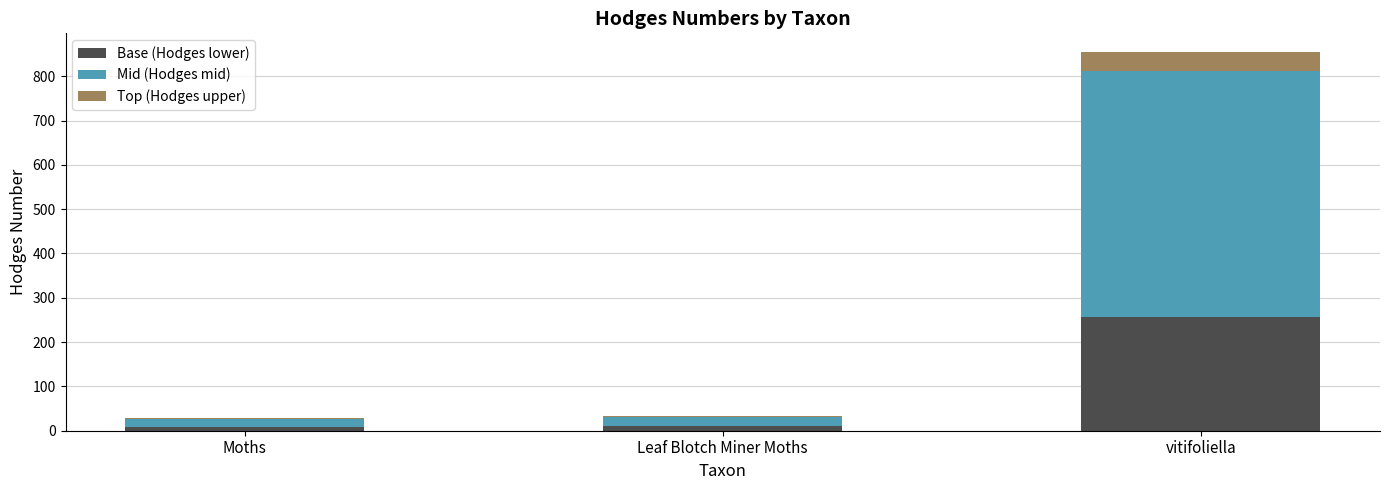

At which label does Base (Hodges lower) reach its peak?

vitifoliella